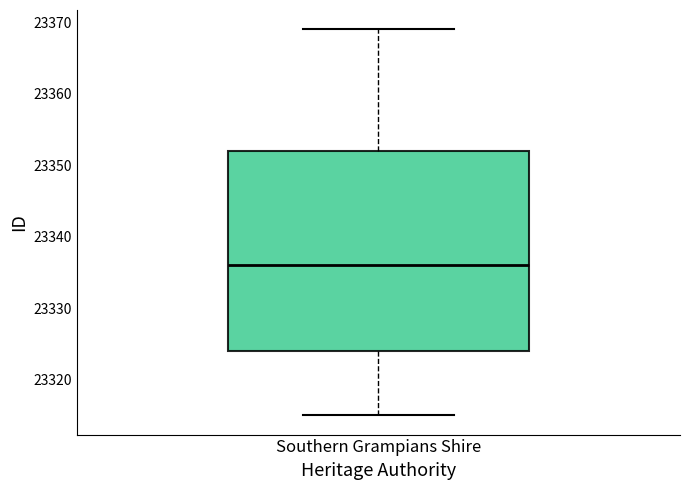

Where does the median line of the box for Southern Grampians Shire sit on the y-axis? The values are not printed on the chart, so give them approximately, as read against the axis.

23336